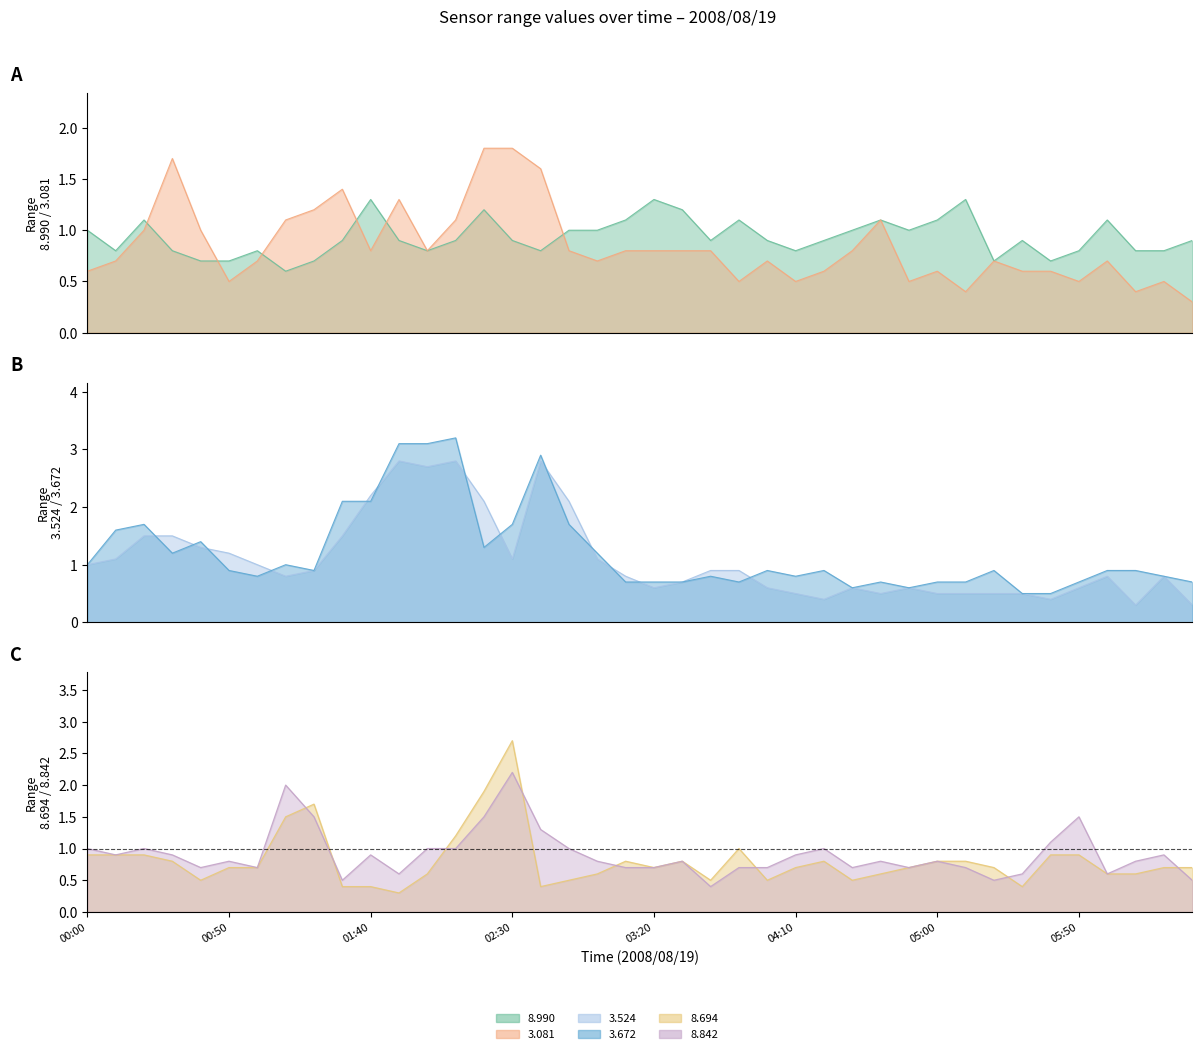

What is the value of the   3.524 point at the 15th from the left?

2.1